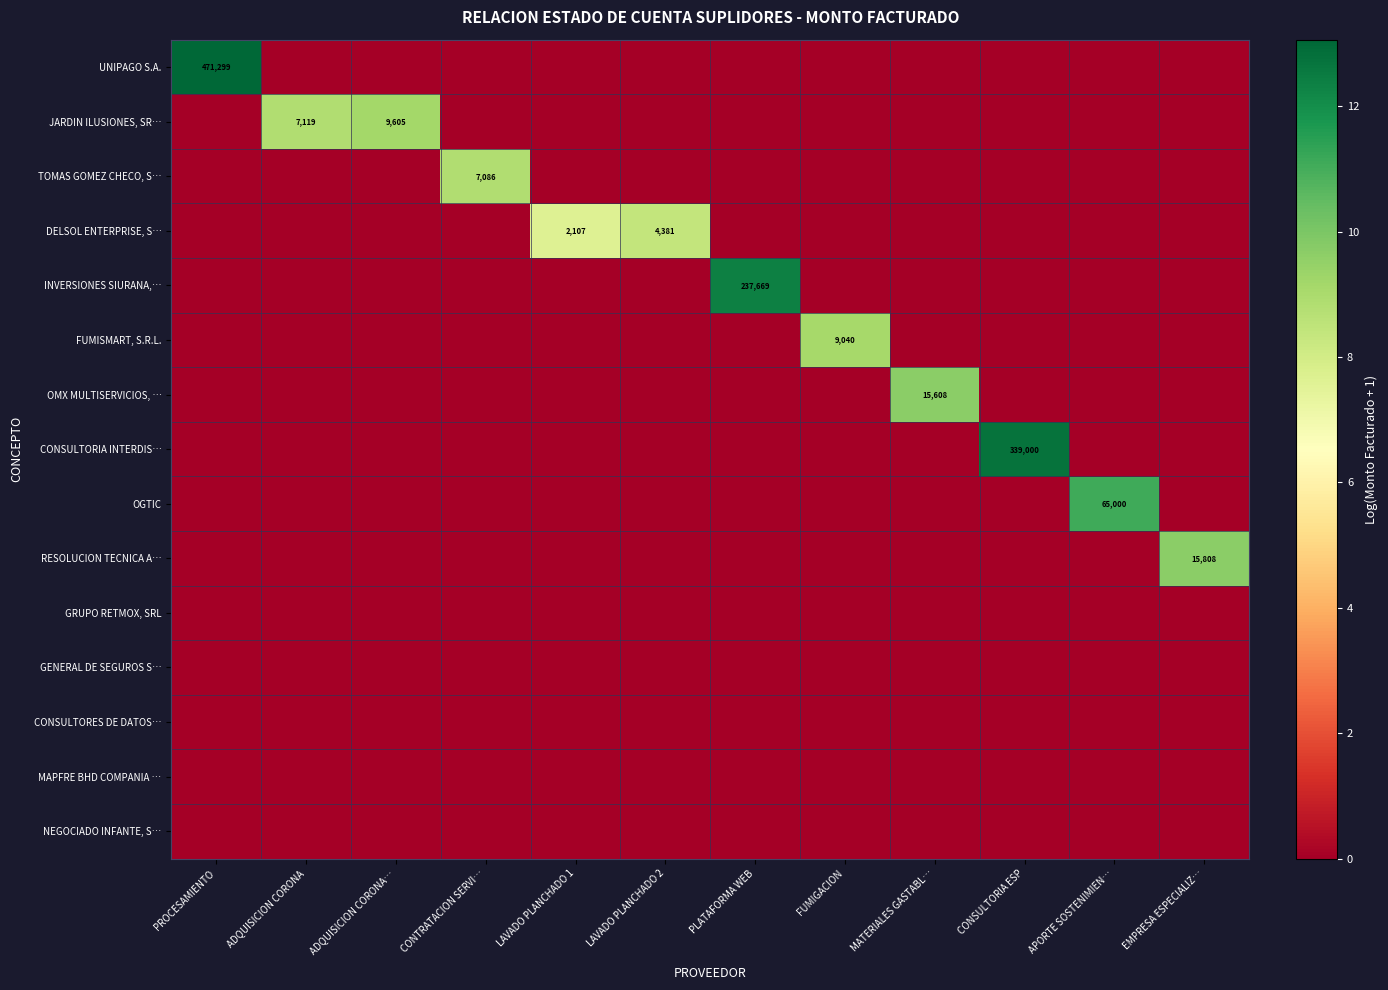

Is it true that DELSOL ENTERPRISE, S… equals 943 at LAVADO PLANCHADO 2?

False